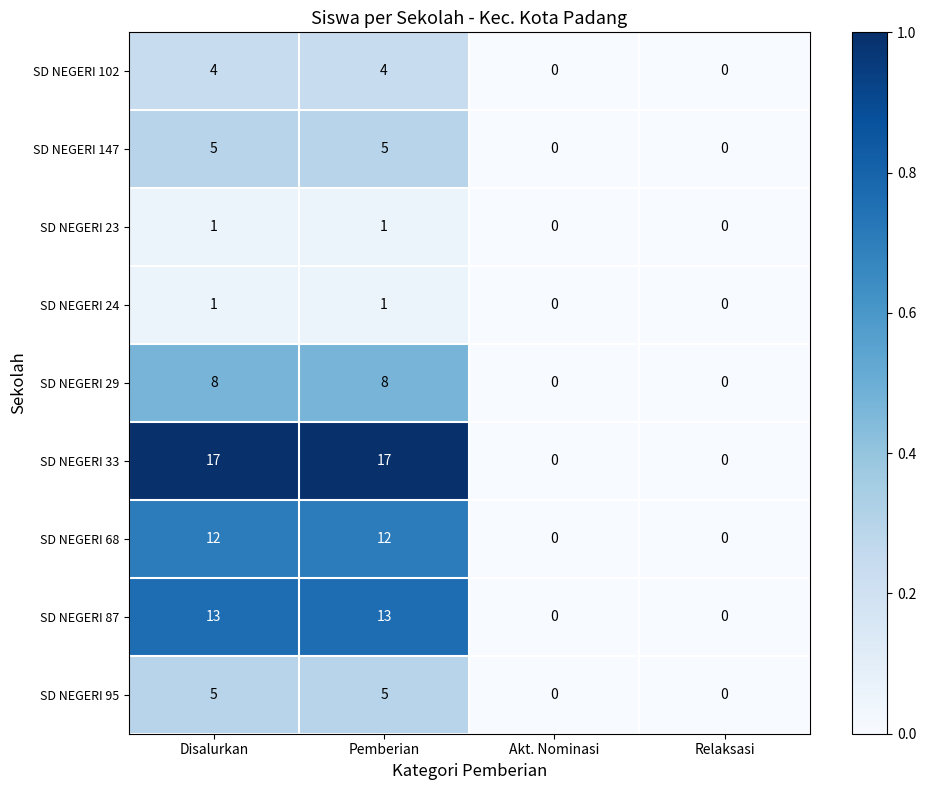

What is the difference between the SD NEGERI 87 values at Disalurkan and Relaksasi?

13